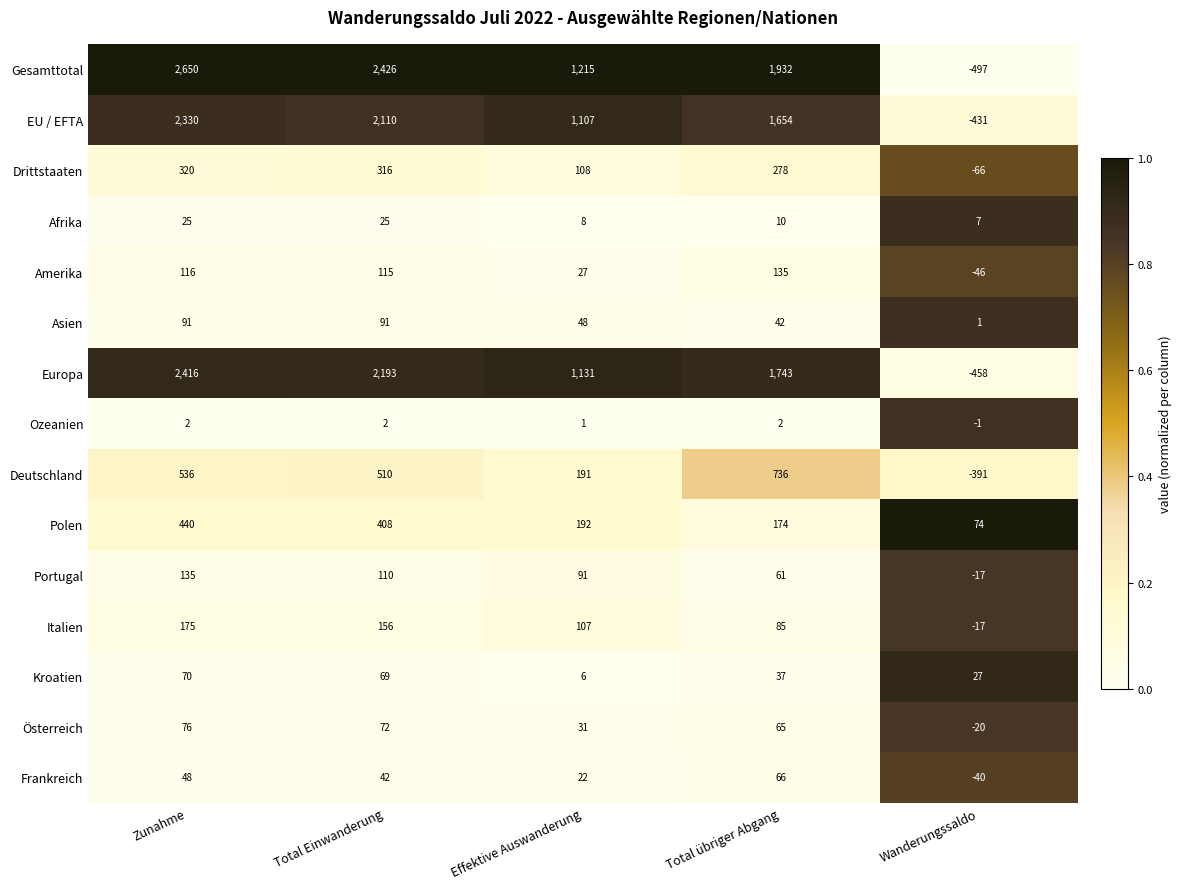

At which category does the chart reach its peak across all series?

Zunahme